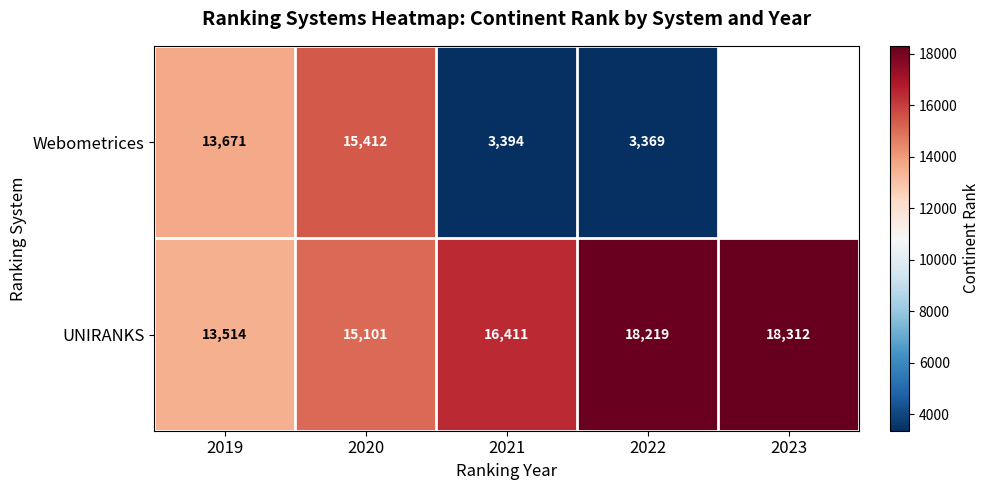

What is the average value of the UNIRANKS series?

16311